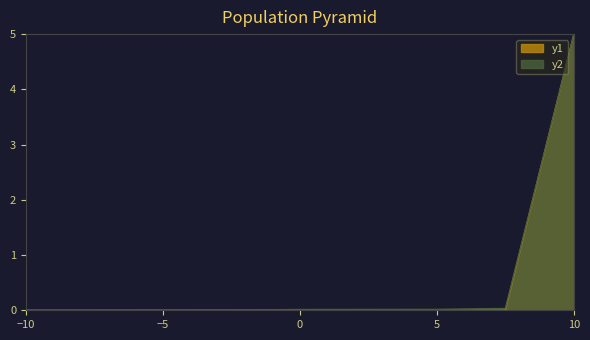

Which category has the highest value in the y2 series?

10